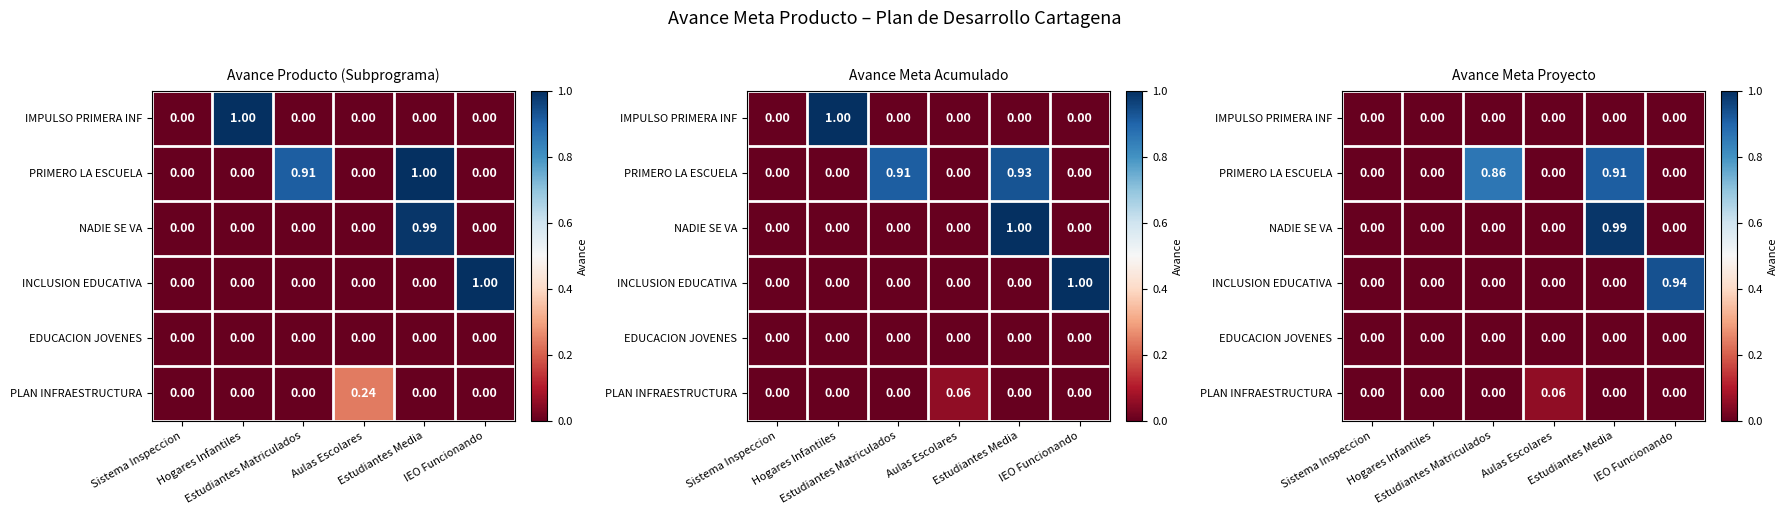

What is the average value of the INCLUSION EDUCATIVA series?

0.2